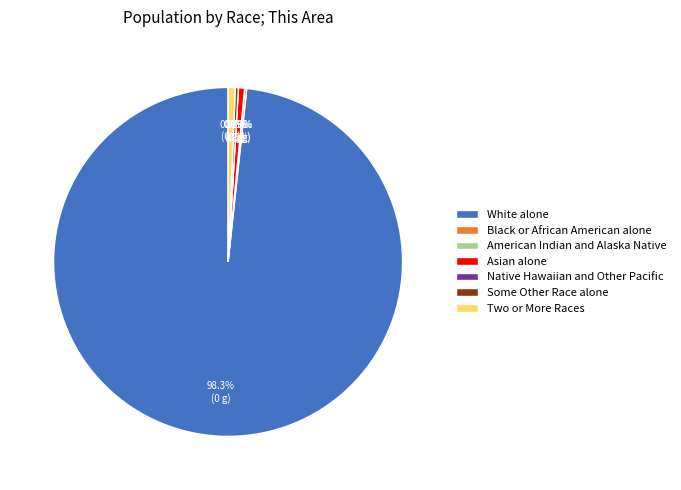

Which has a higher value, Two or More Races or American Indian and Alaska Native?

Two or More Races